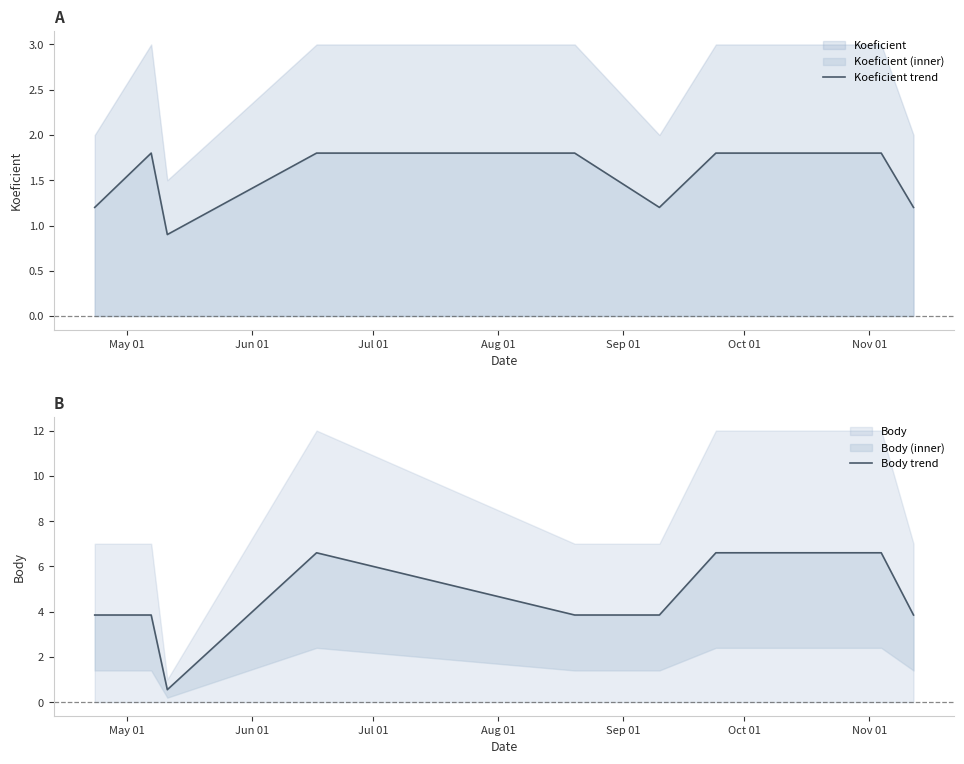

Rank the series by their maximum value, from lowest to highest.

Koeficient trend, Body trend